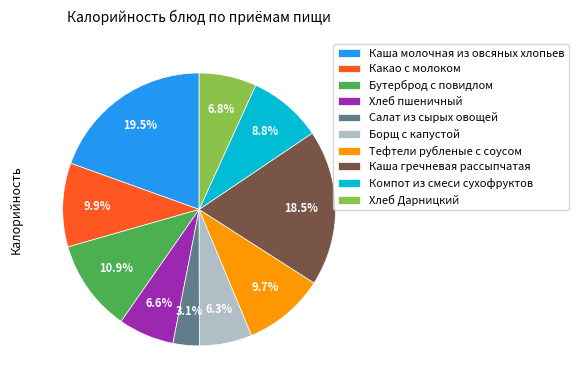

Count the number of slices in the pie.

10